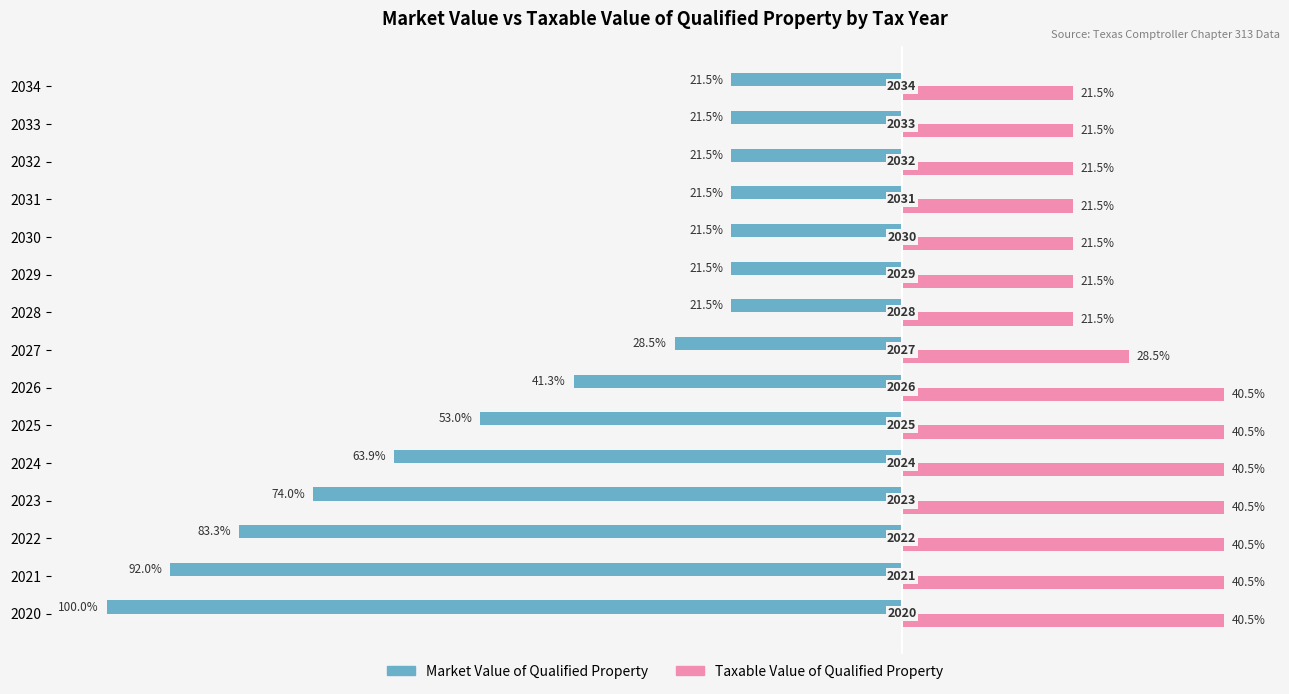

Which series has the largest total across all categories?

Taxable Value of Qualified Property